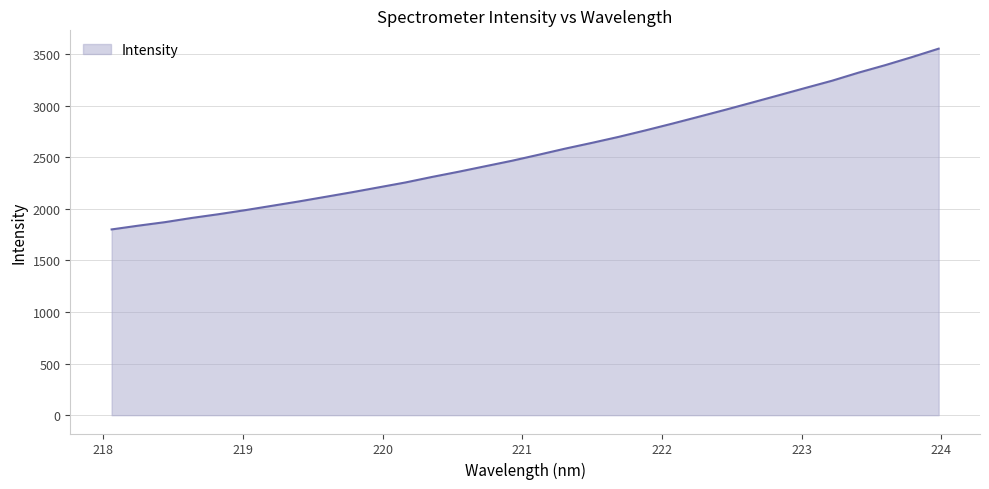

What is the difference between the maximum and minimum values?

1751.9